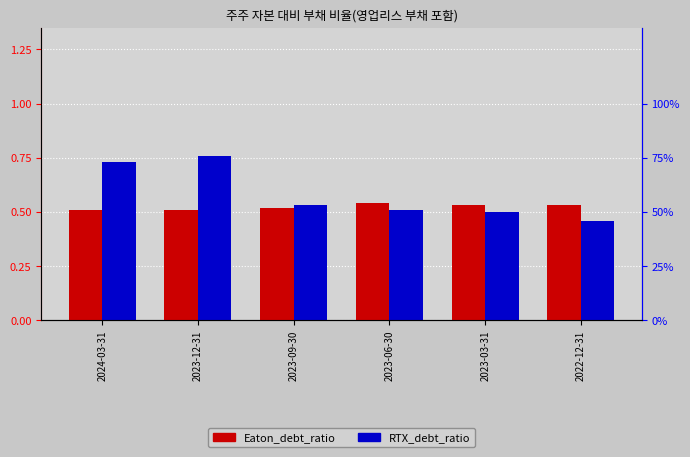

List the series in order of their peak value, lowest first.

Eaton_debt_ratio, RTX_debt_ratio